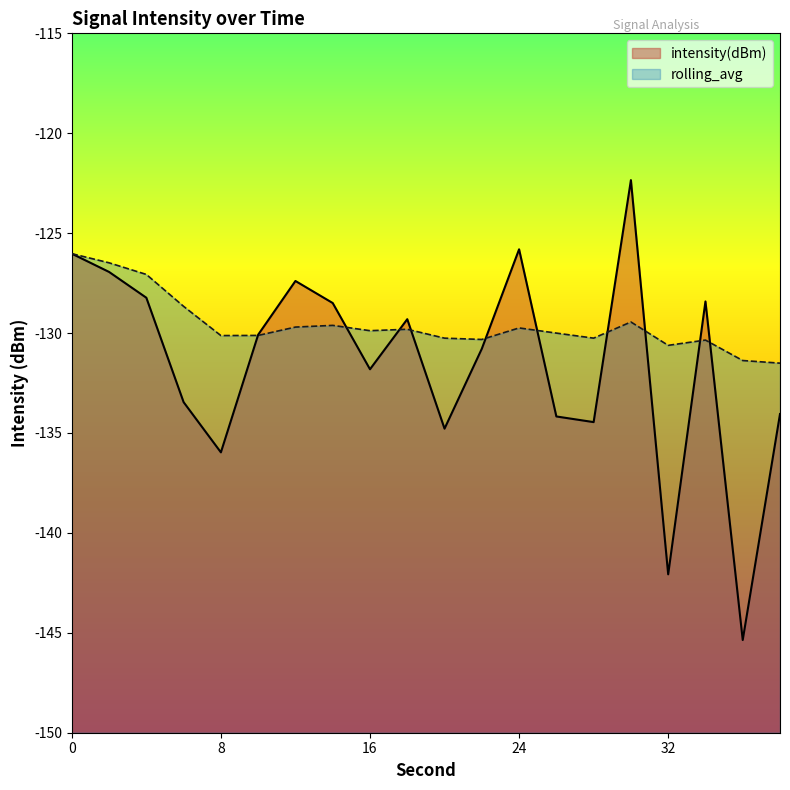

What is the difference between the intensity(dBm) values at 24 and 34?

2.6